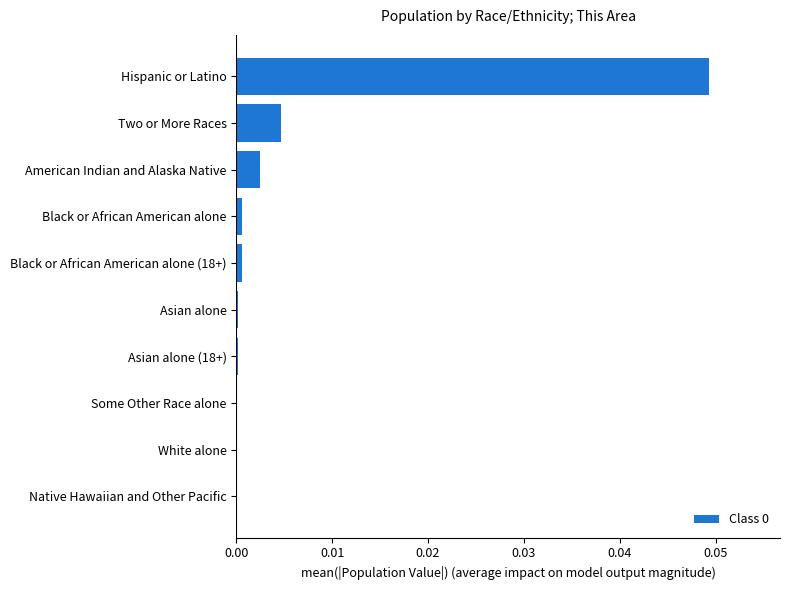

Are the bars horizontal?

Yes